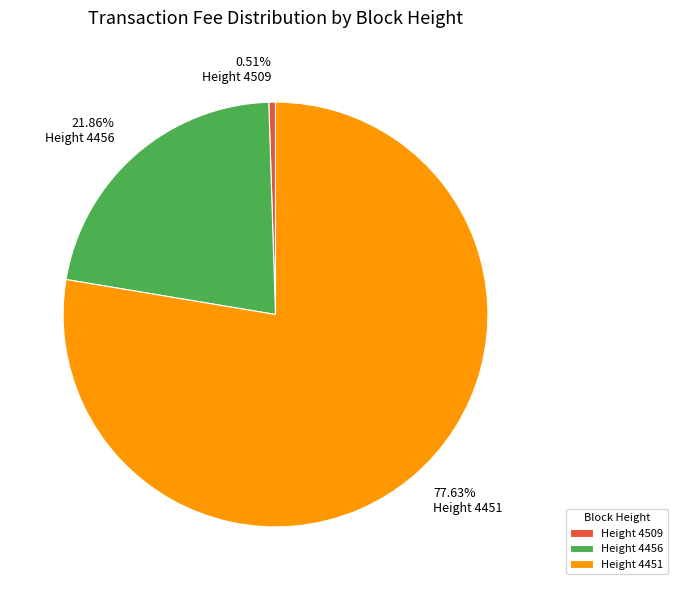

What is the largest slice in the pie chart?

Height 4451